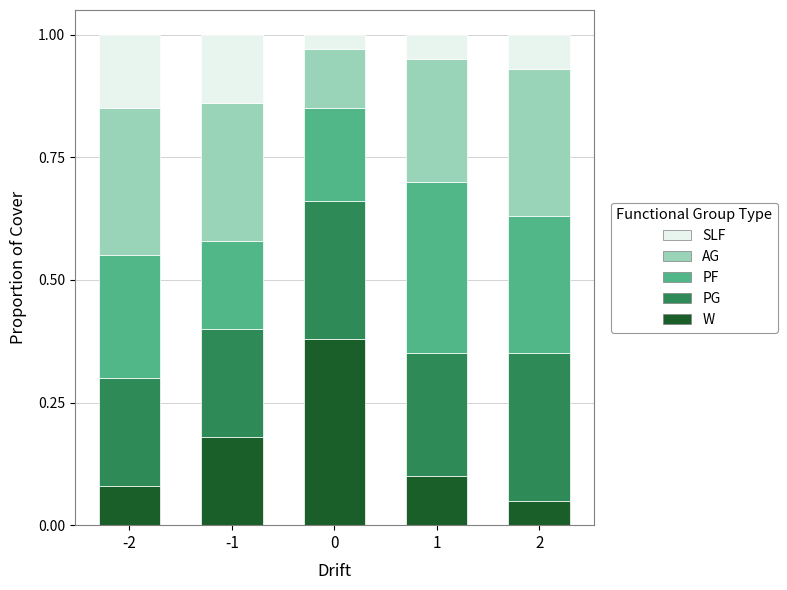

What are all the series names shown in the legend?

SLF, AG, PF, PG, W